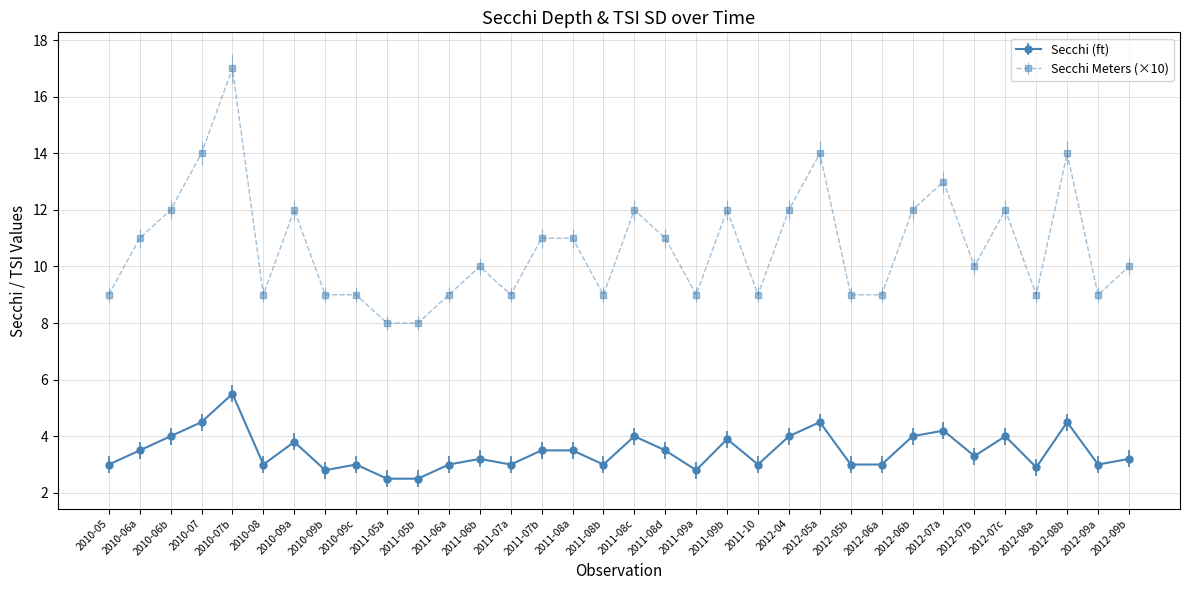

True or false: Secchi (ft) and Secchi Meters (×10) intersect in this chart.

False